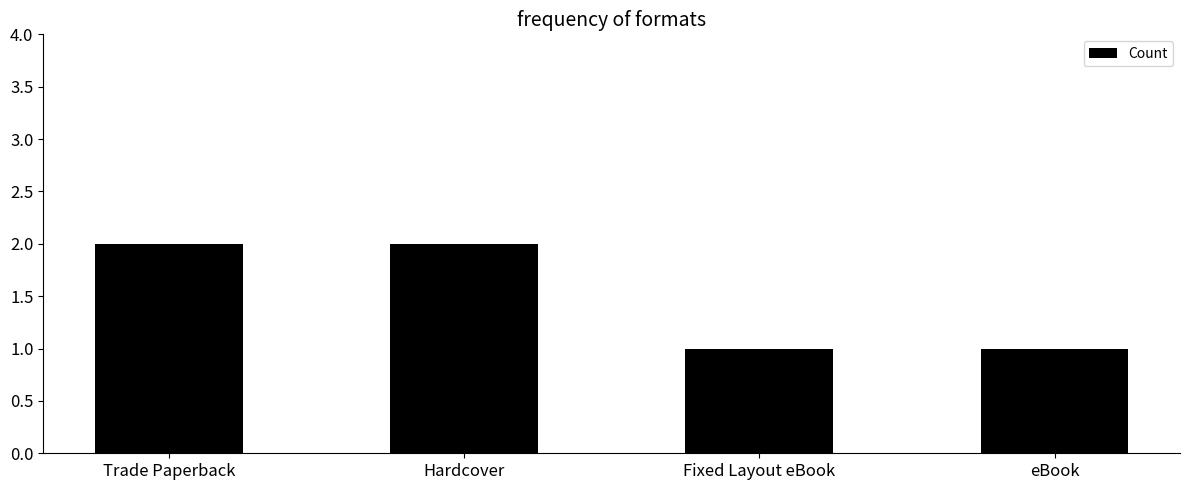

Is it true that the value at Hardcover is 3?

False